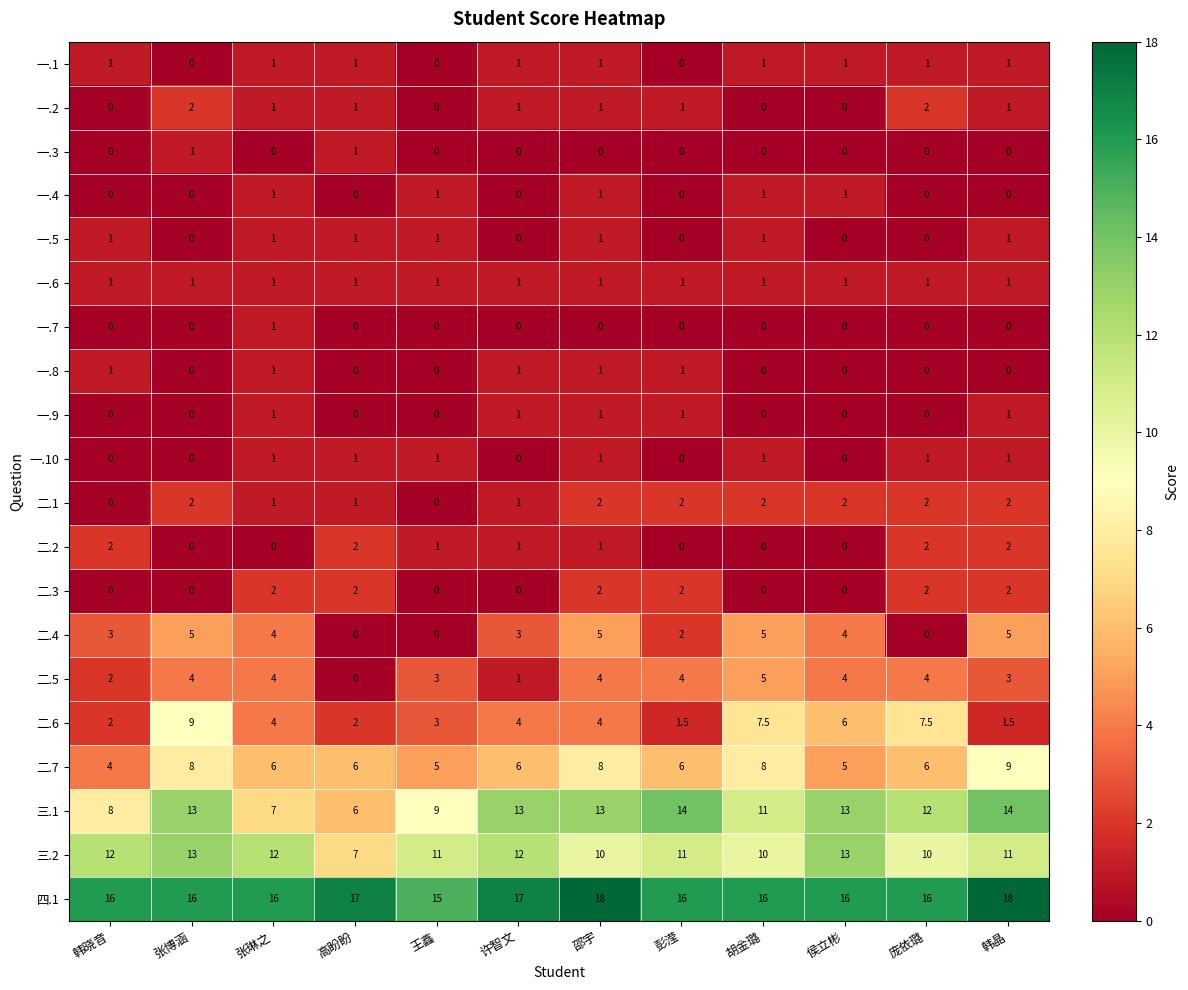

Which series has the largest total across all categories?

四.1